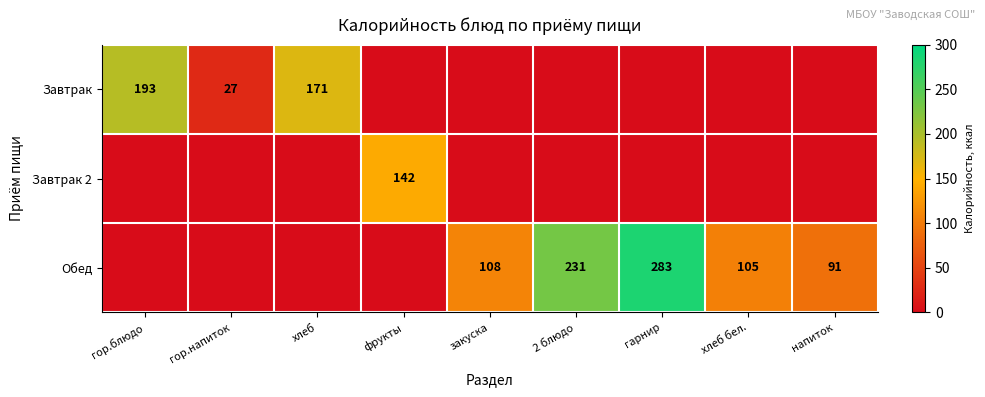

Is it true that Завтрак equals 41 at гор.напиток?

False